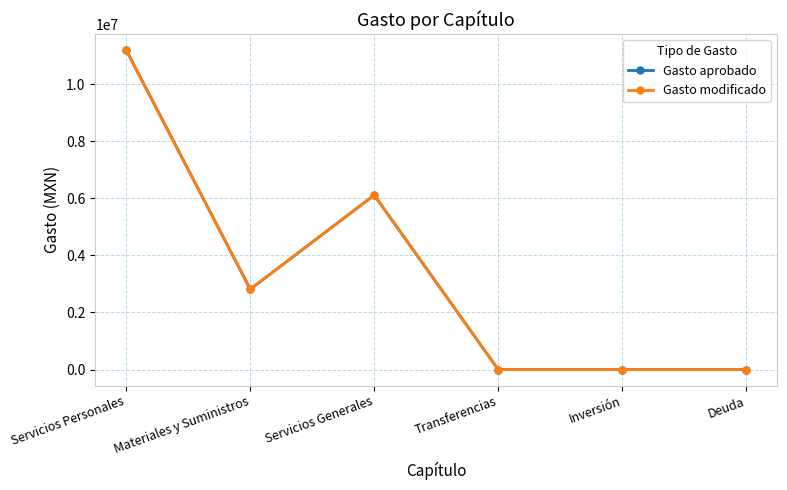

At which category does Gasto aprobado reach its first local valley?

Materiales y Suministros